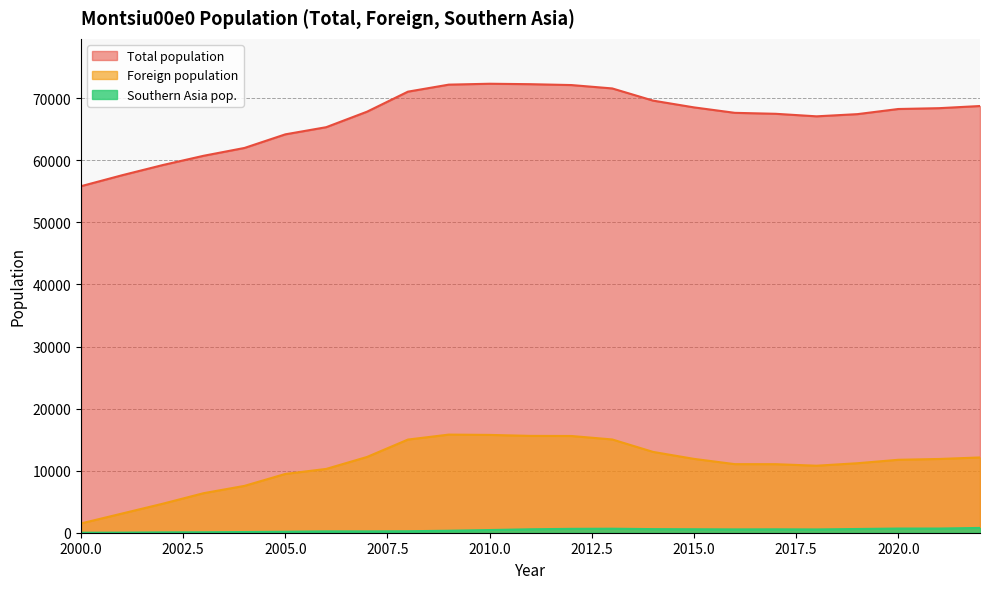

How many data points in Total population are above 67834?

11